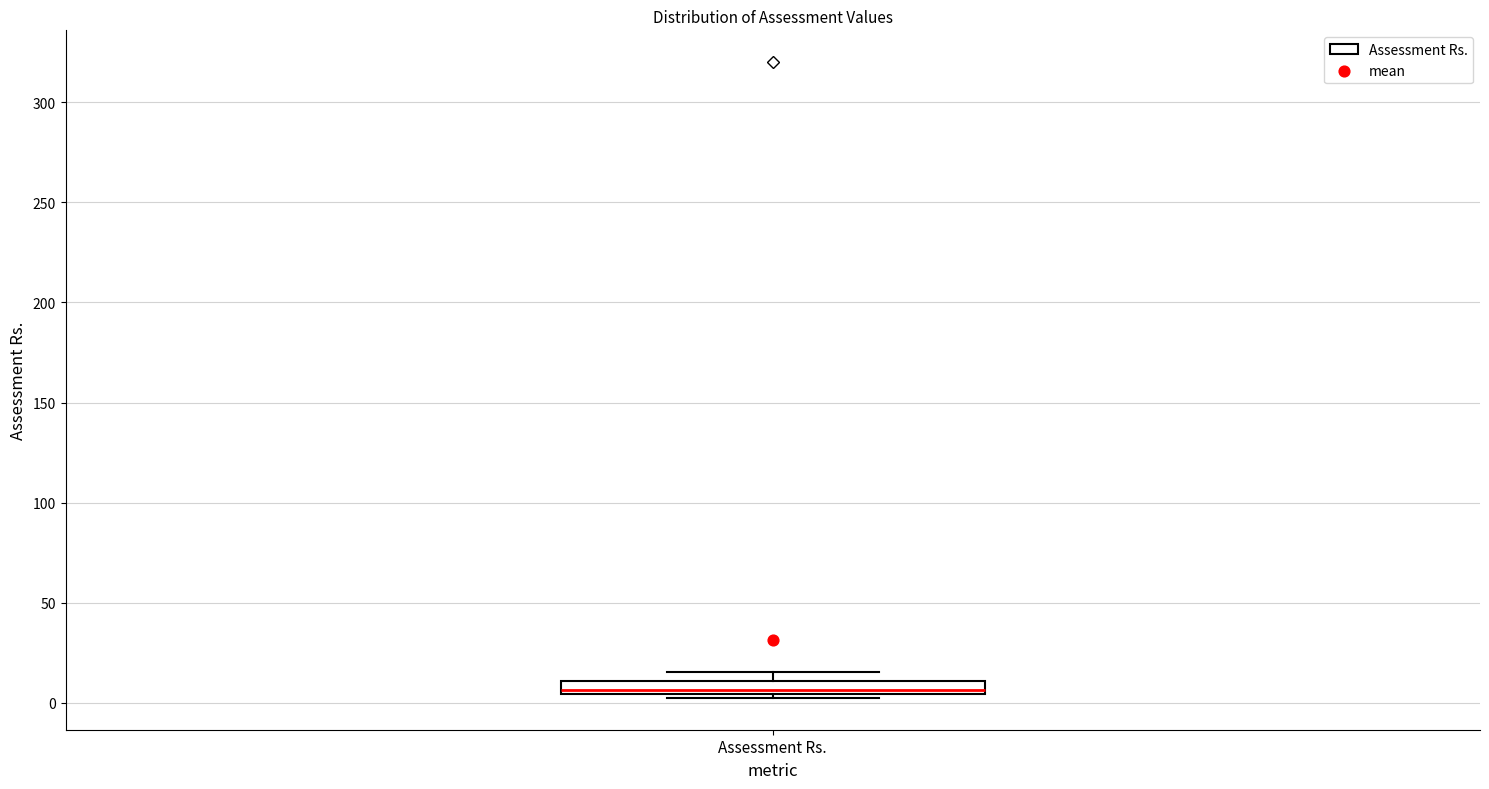

Where is the upper edge of the box for Assessment Rs. on the y-axis? The values are not printed on the chart, so give them approximately, as read against the axis.

10